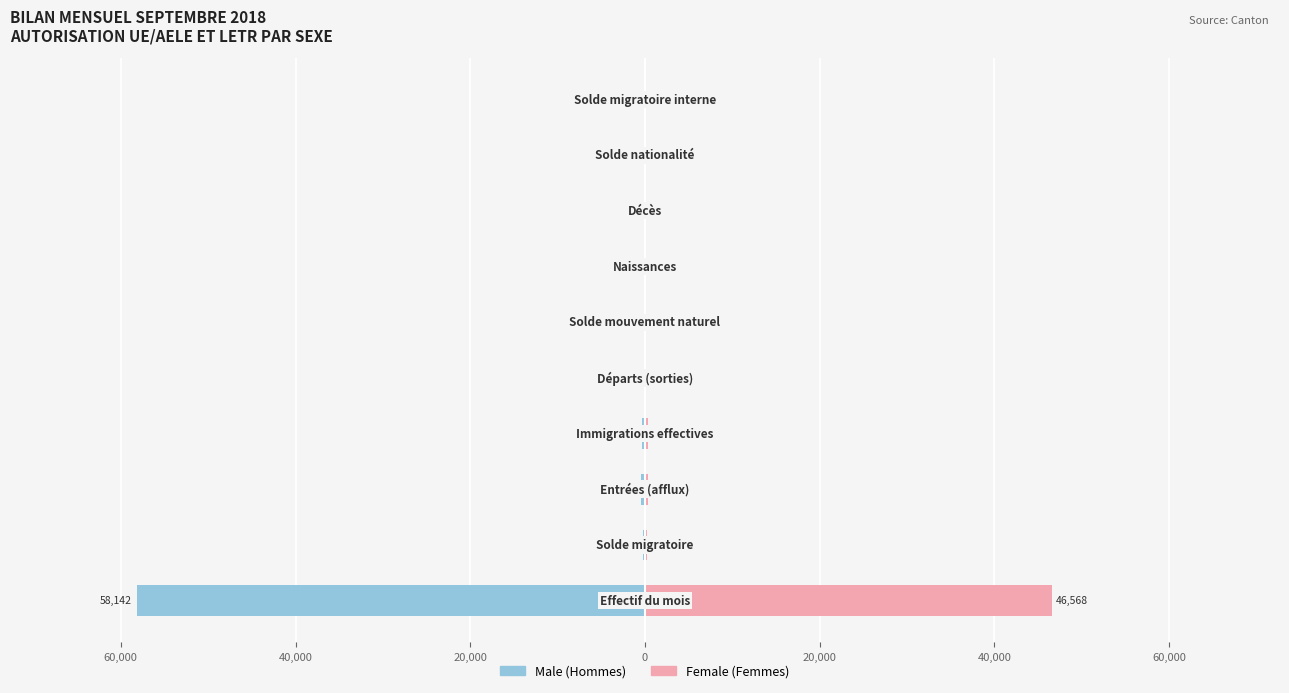

How many bars are there in total?

20